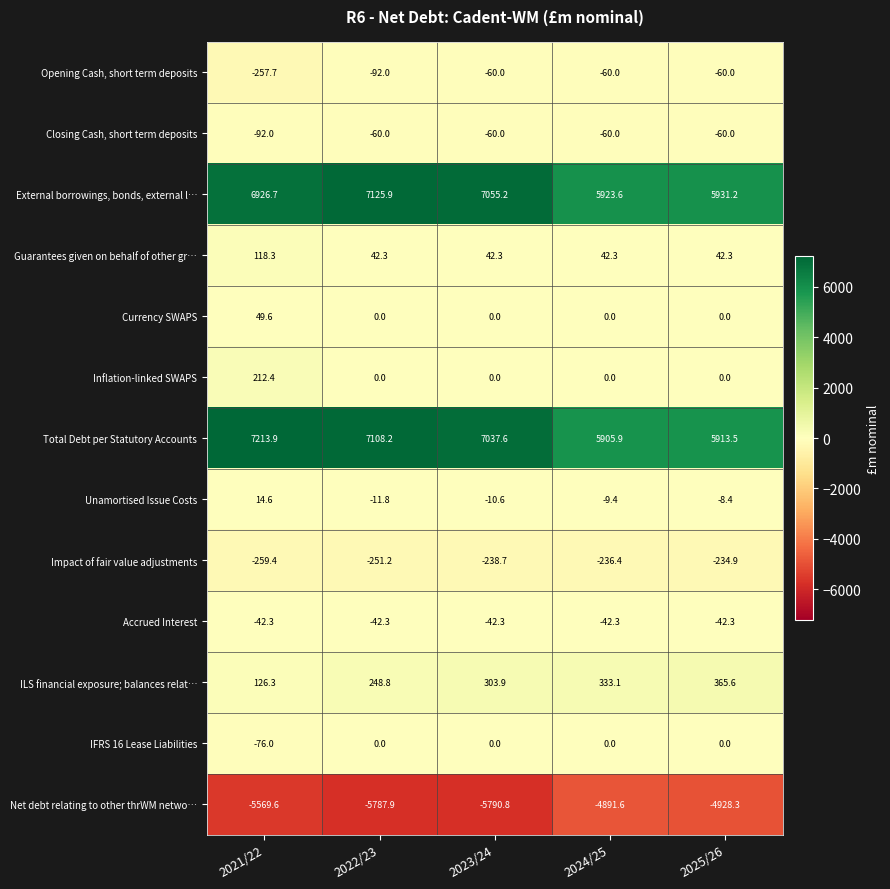

What is the spread (max minus min) of values at 2022/23?

12913.8